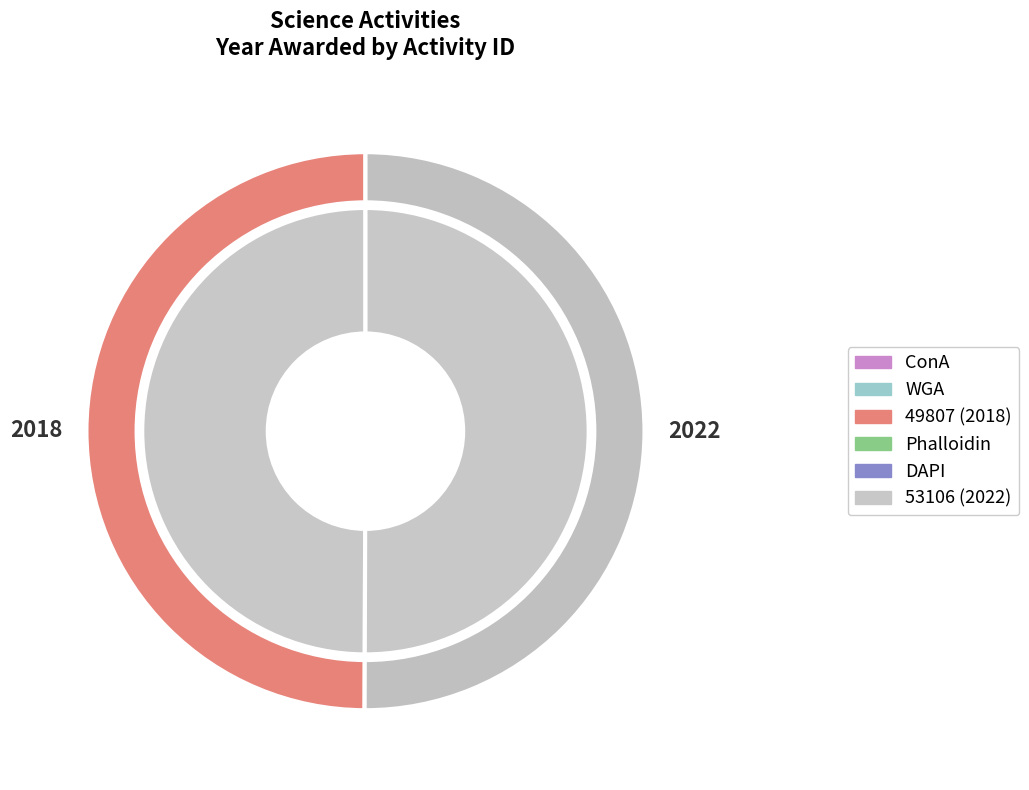

Between 49807 and 53106, which is larger?

53106